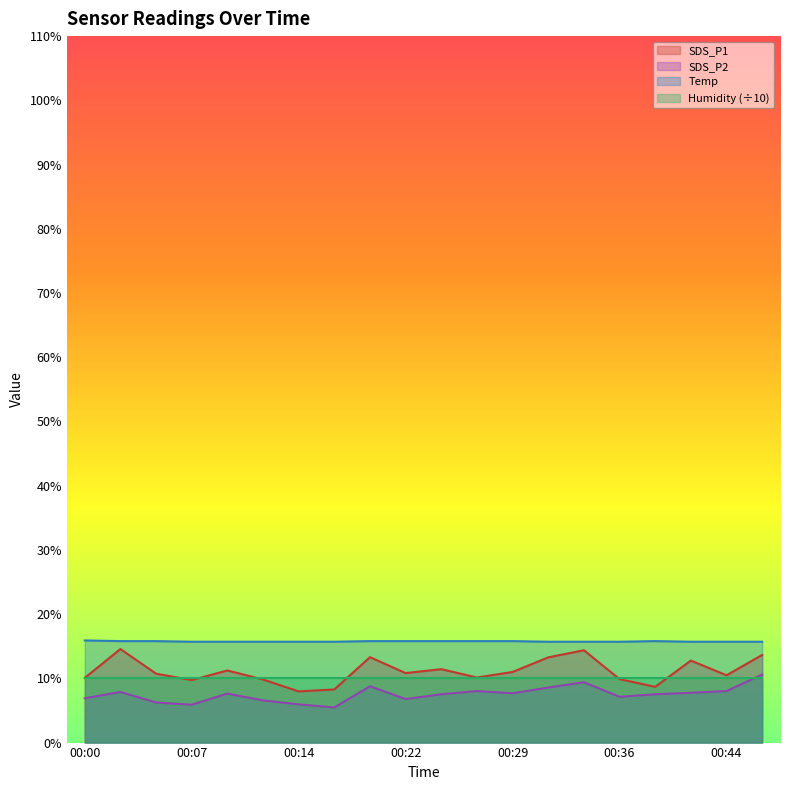

True or false: Humidity (÷10) and Temp intersect in this chart.

False